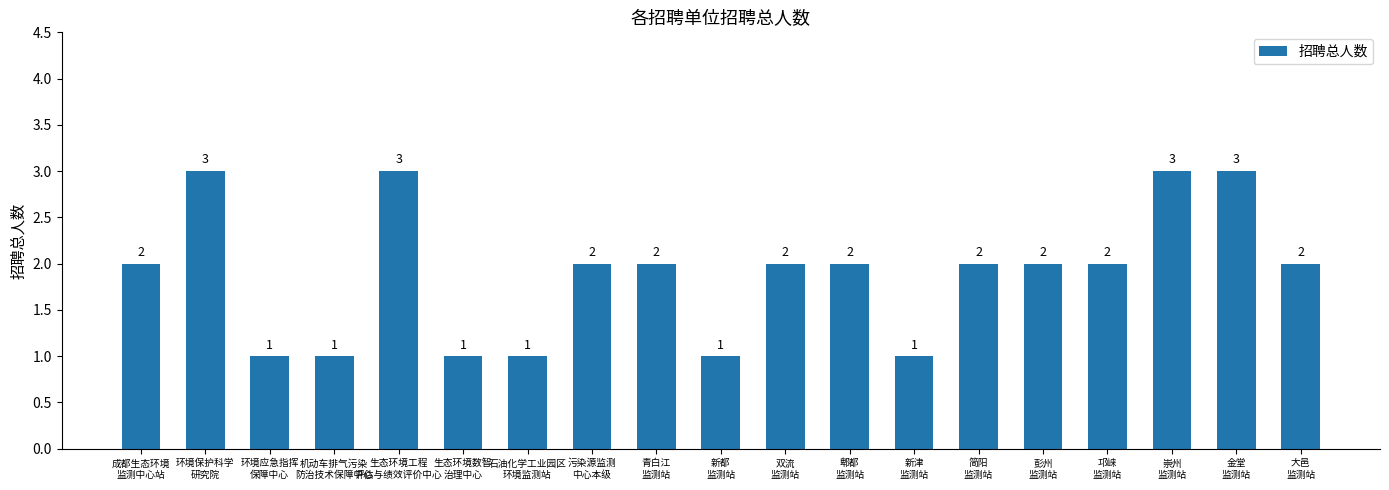

Approximately how many times larger is the value at 机动车排气污染
防治技术保障中心 compared to 双流
监测站?

0.5